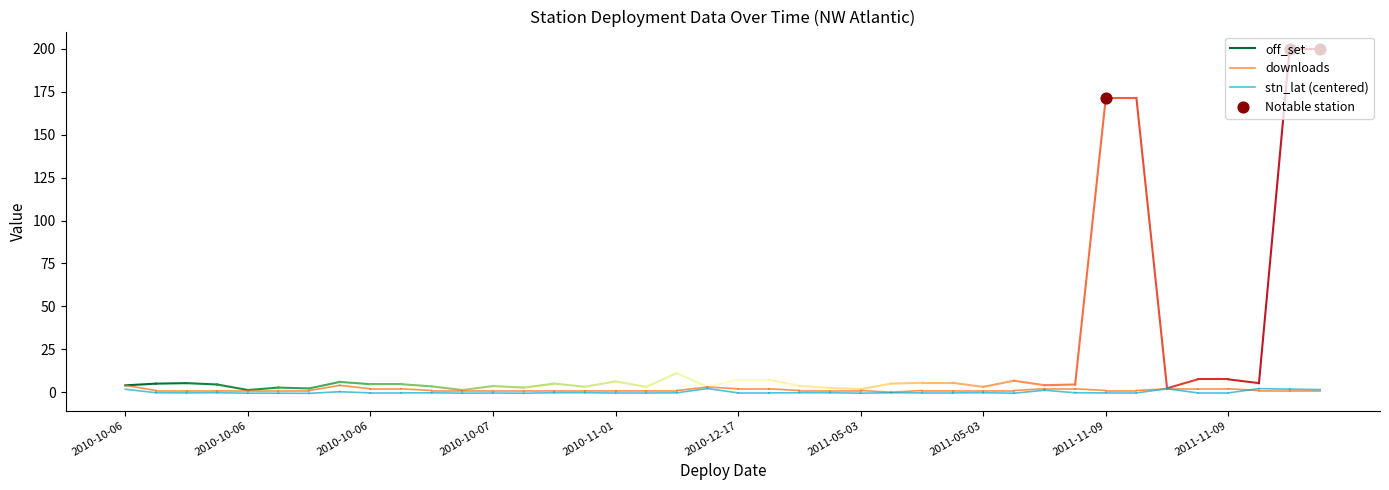

What is the total value across all series at 2010-10-06?

9.7